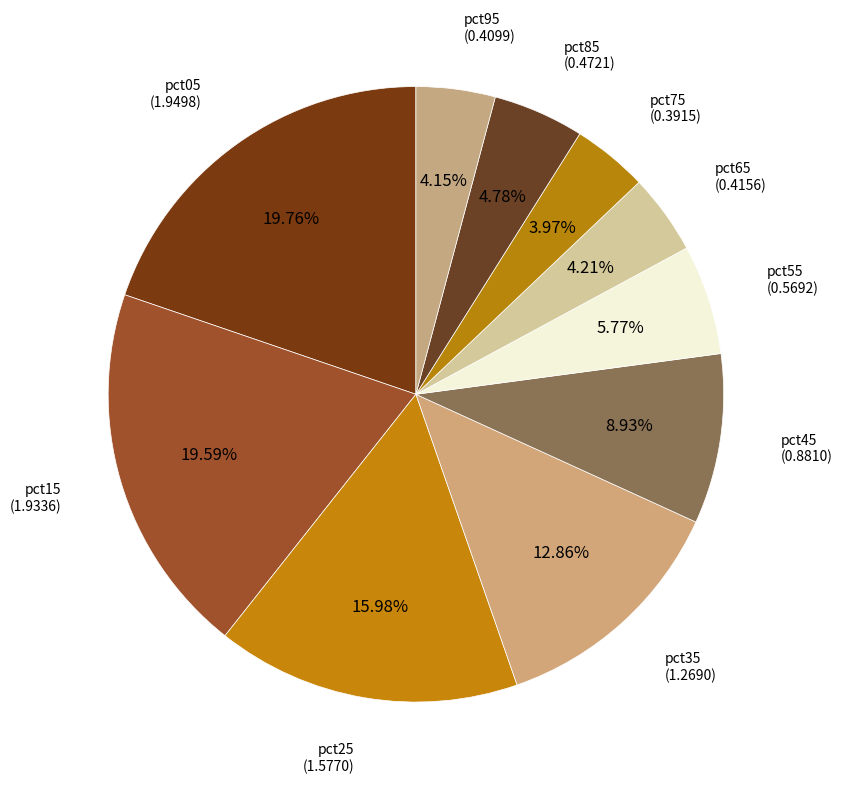

What percentage is the pct75 slice, to the nearest percent?

4%